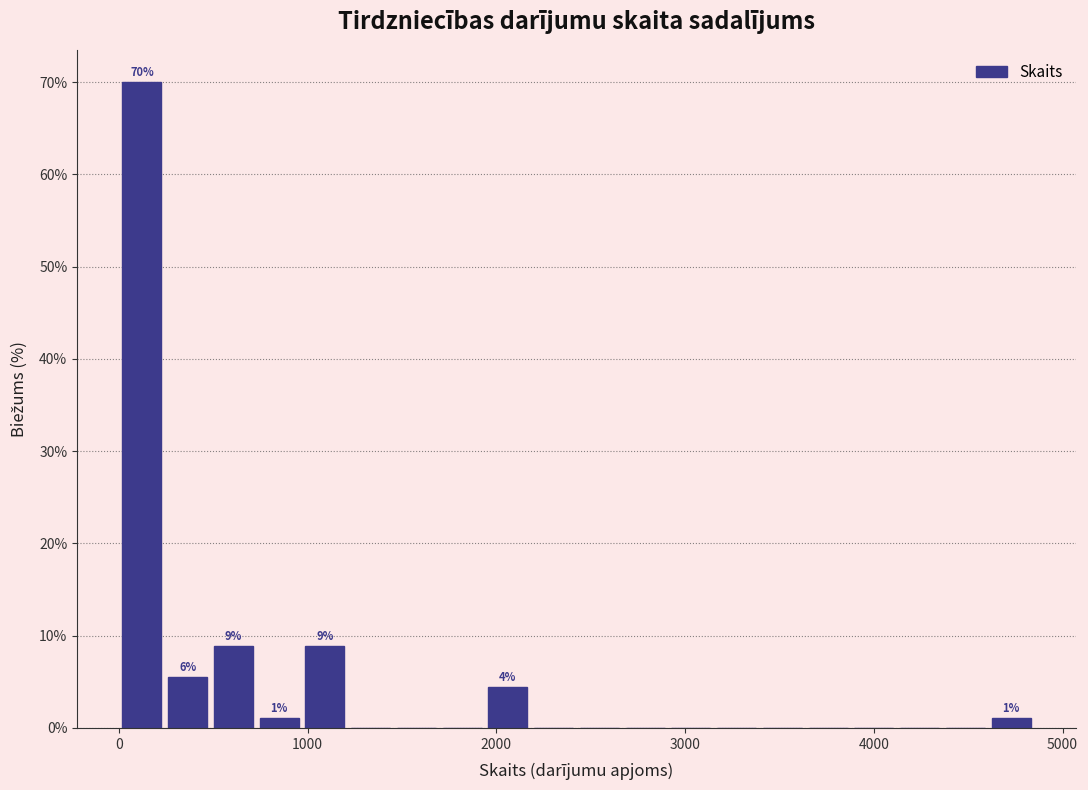

Read against the x-axis, roughly where is the centre of the tallest bar?

100